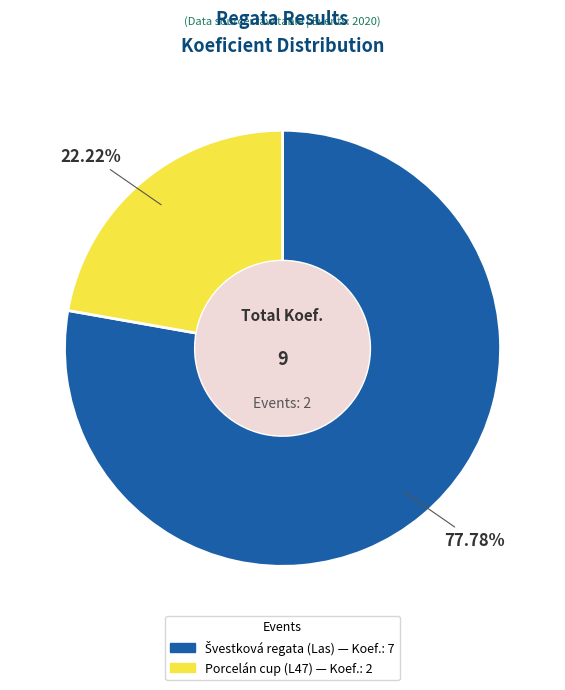

Is there any slice that represents more than half of the pie?

Yes